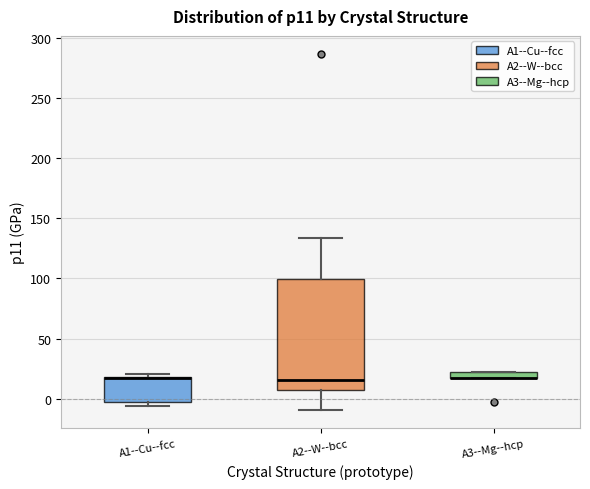

Where is the lower edge of the box for A3--Mg--hcp on the y-axis? The values are not printed on the chart, so give them approximately, as read against the axis.

15